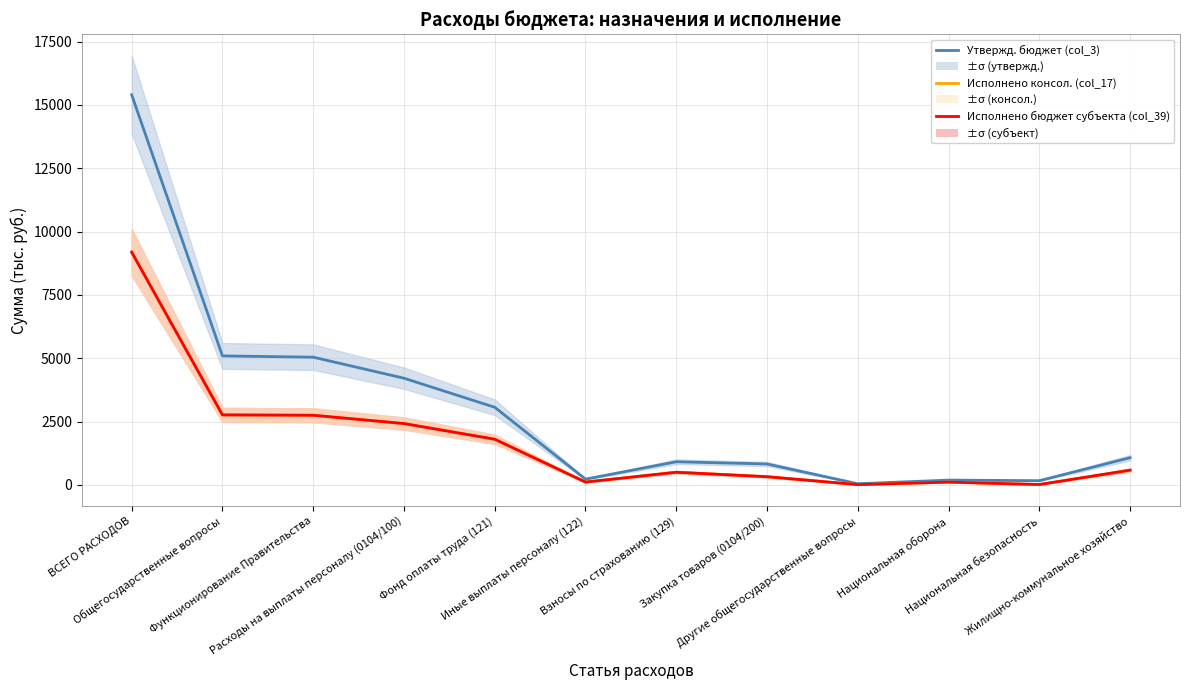

What position from the left is Функционирование Правительства?

3